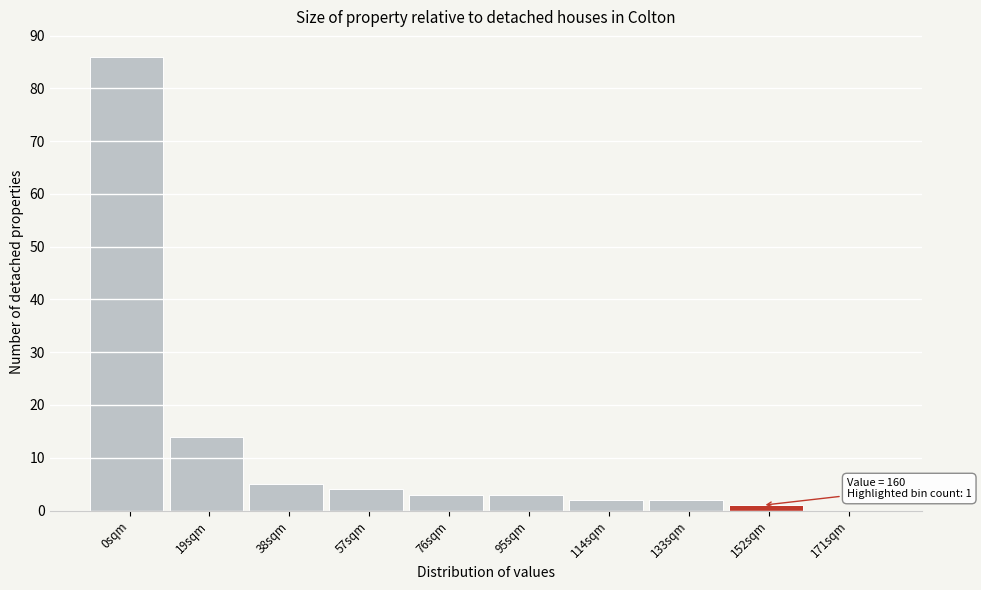

Reading right to left, what are all the values shown in this chart?

171sqm=0	152sqm=1	133sqm=2	114sqm=2	95sqm=3	76sqm=3	57sqm=4	38sqm=5	19sqm=14	0sqm=86